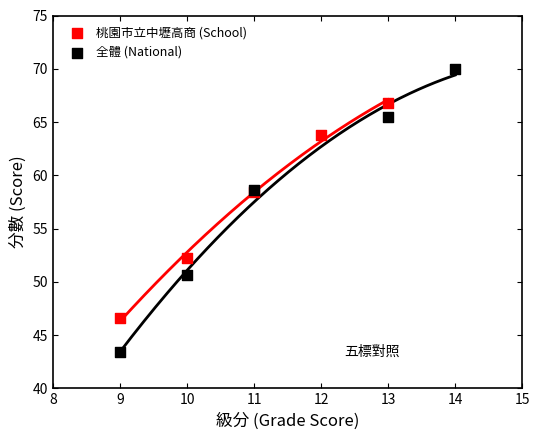

Which series has the widest spread of Y values?

全體 (National)